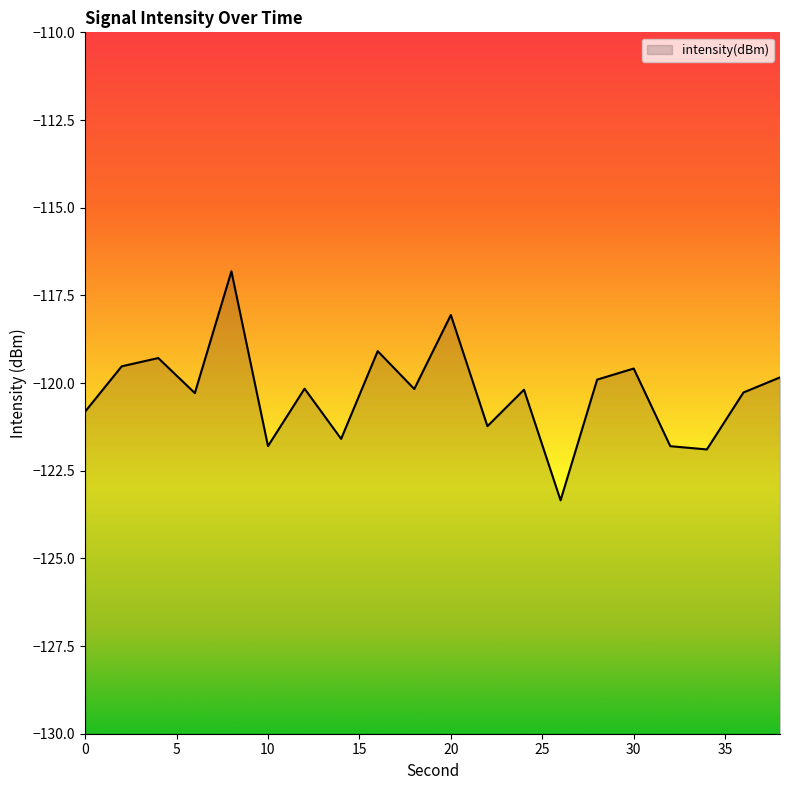

What is the change in value from 16 to 36?

-1.2